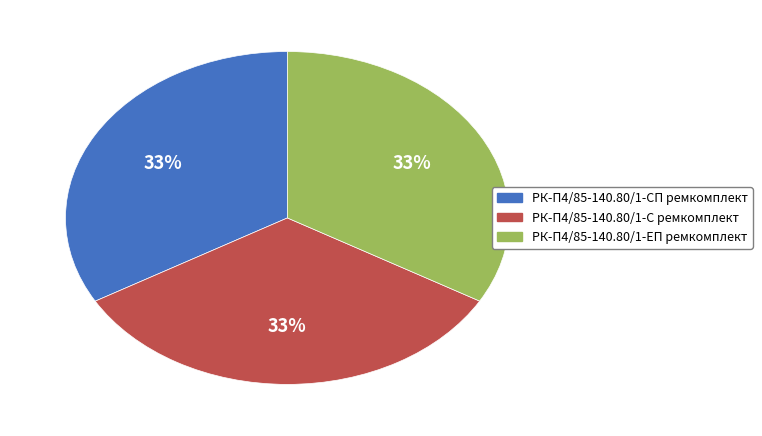

To the nearest percent, what percentage of the pie is РК-П4/85-140.80/1-С ремкомплект?

33%